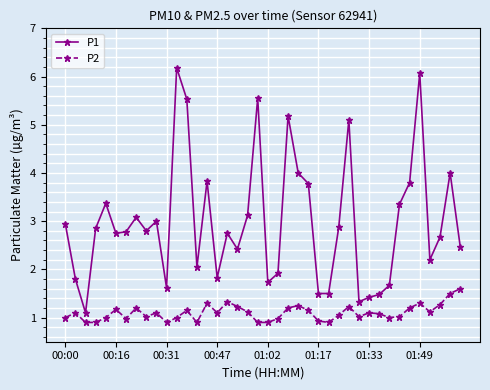

Which series has the largest range (max minus min)?

P1